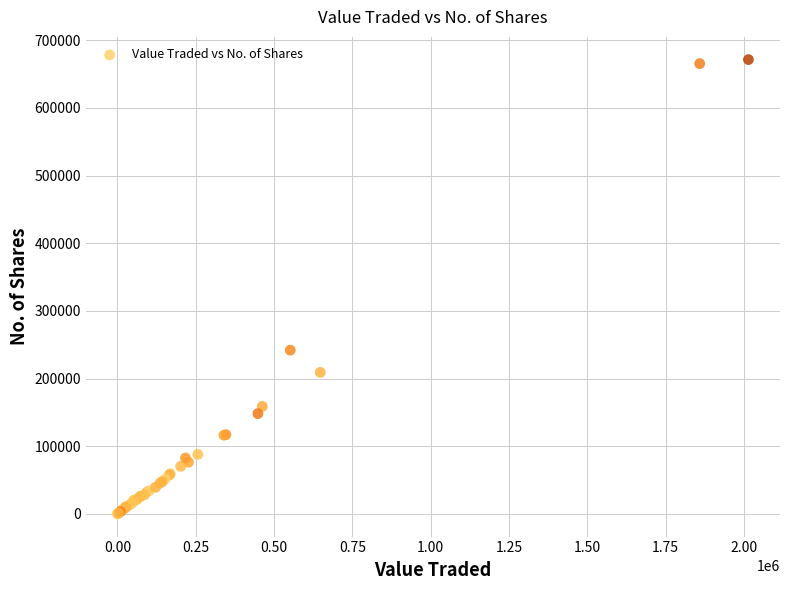

What Y value in the scatter plot is closest to 335643?

241903